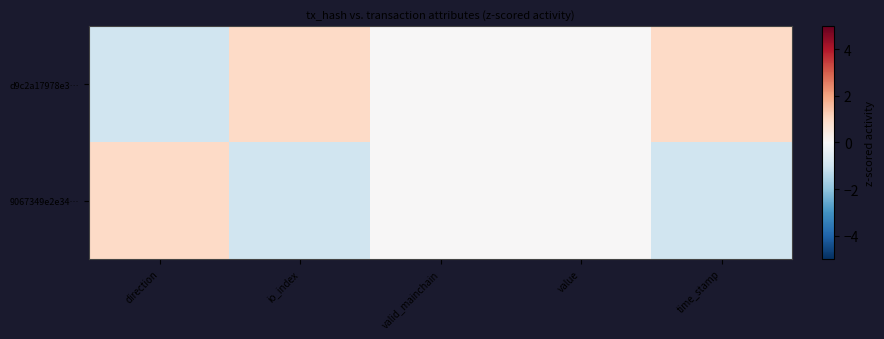

Reading left to right, list all the values displayed in this chart.

d9c2a17978e3…: direction=-1	io_index=1	valid_mainchain=0	value=0	time_stamp=1
9067349e2e34…: direction=1	io_index=-1	valid_mainchain=0	value=0	time_stamp=-1